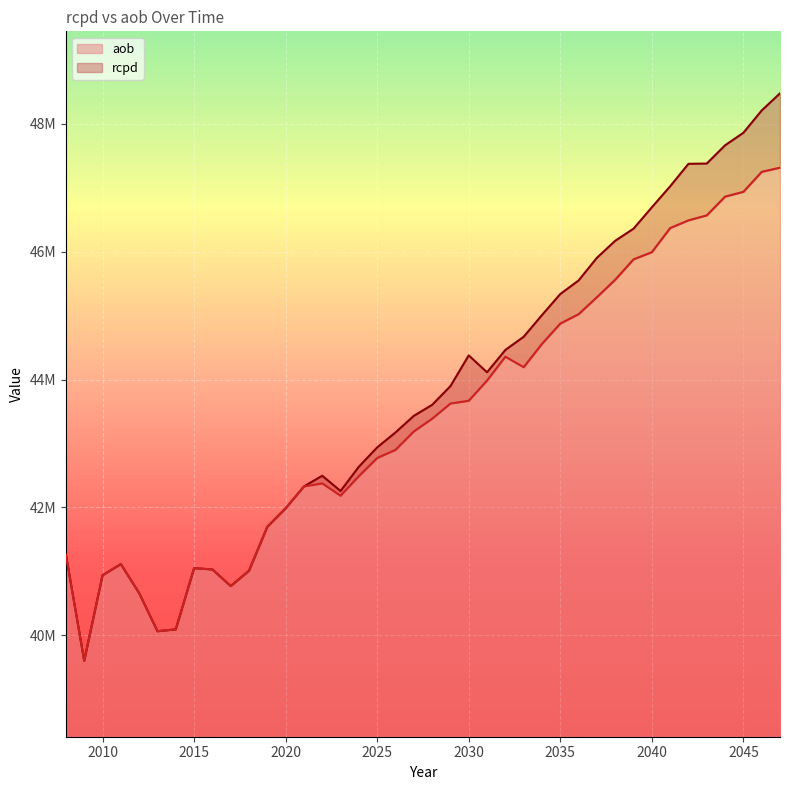

List the labels in order of aob value, largest first.

2047, 2046, 2045, 2044, 2043, 2042, 2041, 2040, 2039, 2038, 2037, 2036, 2035, 2034, 2032, 2033, 2031, 2030, 2029, 2028, 2027, 2026, 2025, 2024, 2022, 2021, 2023, 2020, 2019, 2008, 2011, 2015, 2016, 2018, 2010, 2017, 2012, 2014, 2013, 2009